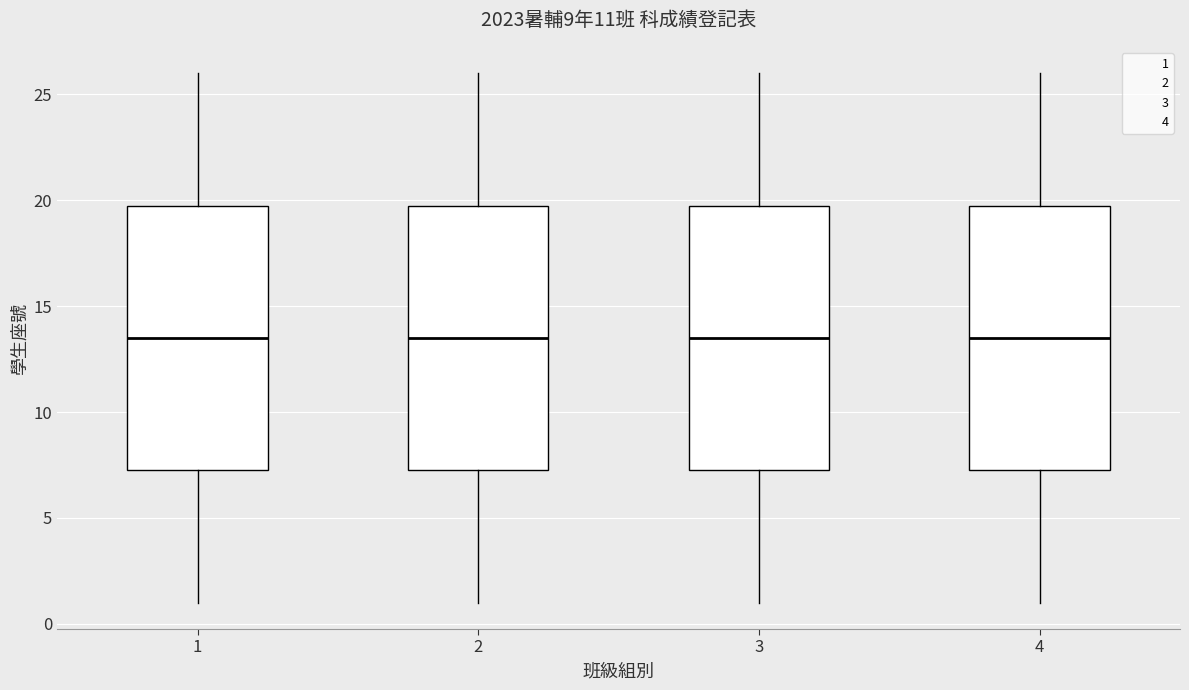

Reading left to right, read every box against the y-axis: the position of its median line, the range the box covers, and the ends of its whiskers. The values are not printed on the chart, so give them approximately, as read against the axis.

1: median 13.5, box 7.5 to 20.0, whiskers 1.0 to 26.0
2: median 13.5, box 7.5 to 20.0, whiskers 1.0 to 26.0
3: median 13.5, box 7.5 to 20.0, whiskers 1.0 to 26.0
4: median 13.5, box 7.5 to 20.0, whiskers 1.0 to 26.0